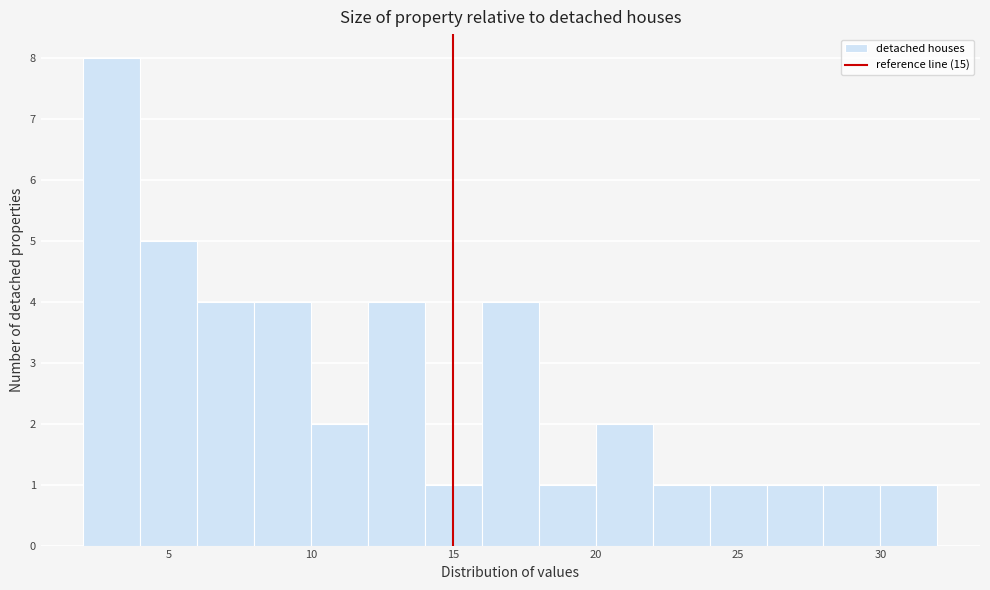

Which range on the x-axis has the tallest bar?

2 to 4